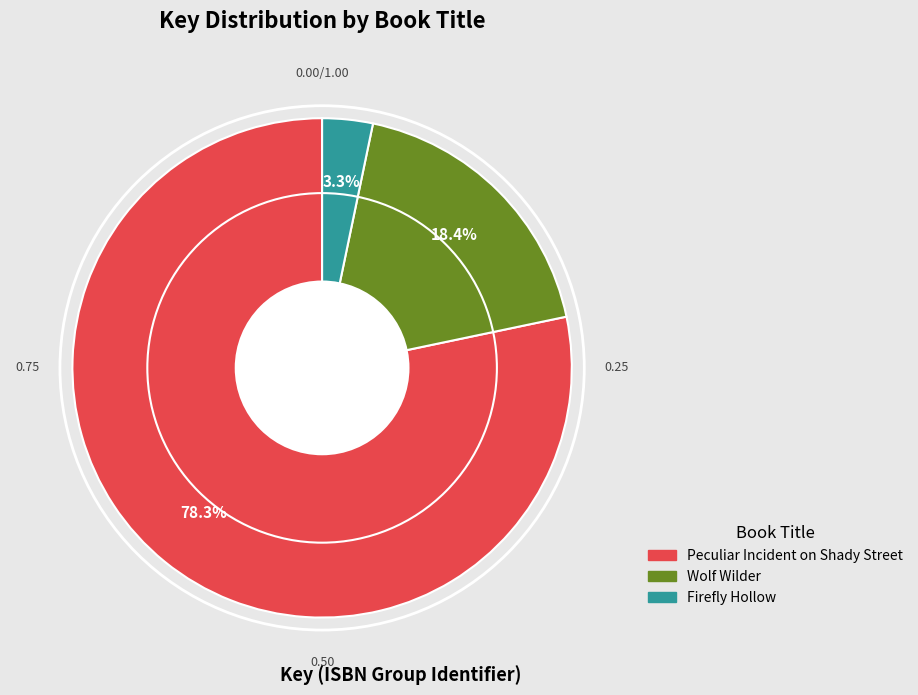

Which category has the smallest portion of the pie?

Firefly Hollow